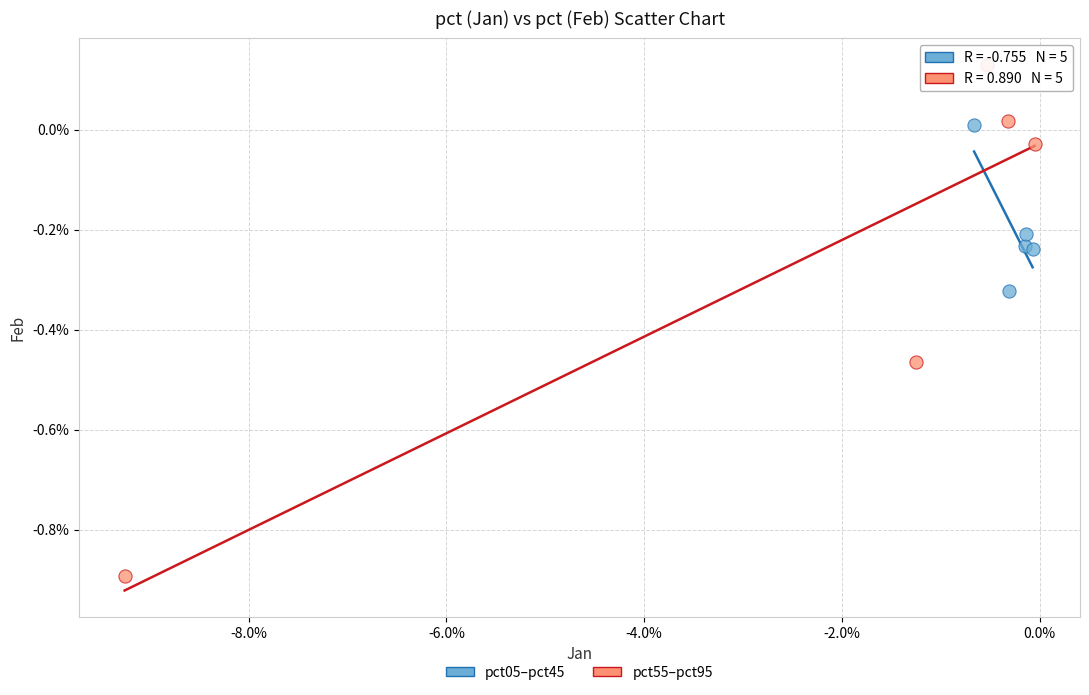

Which series has the largest Y range (max minus min)?

pct55–pct95